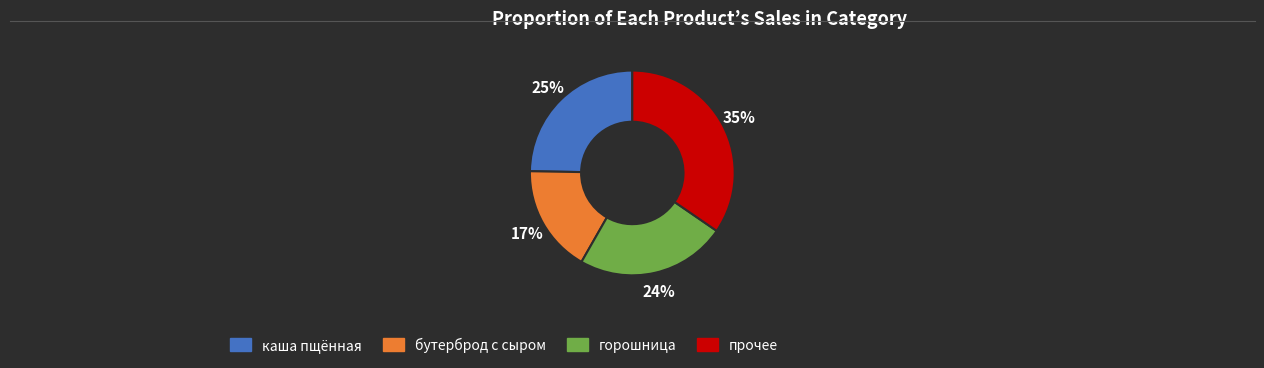

To the nearest percent, what is the difference between the largest and smallest slice percentages?

18%